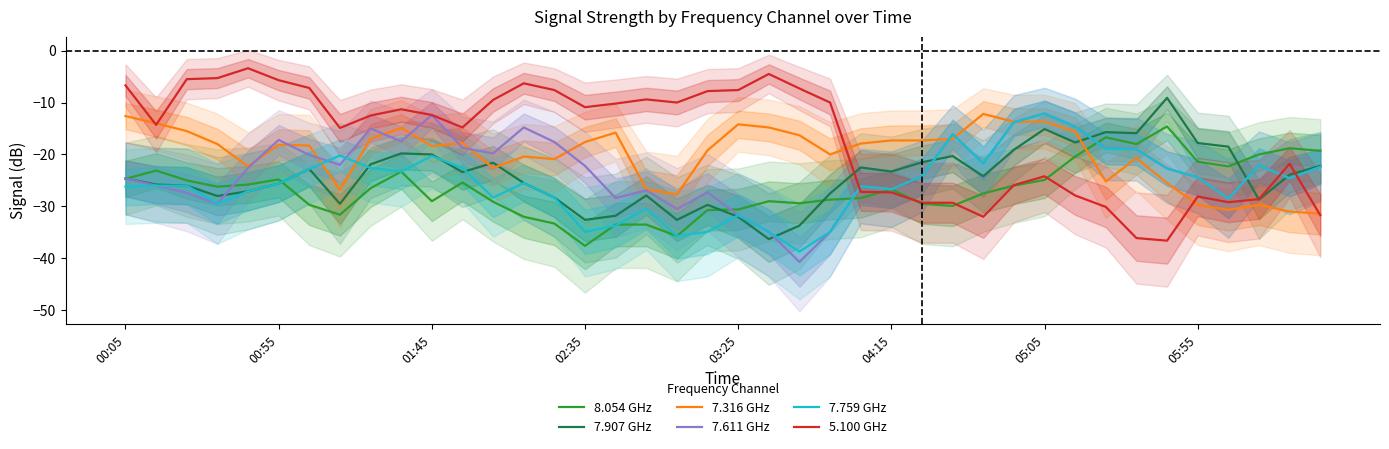

At which label does 8.054 GHz reach its minimum?

02:35